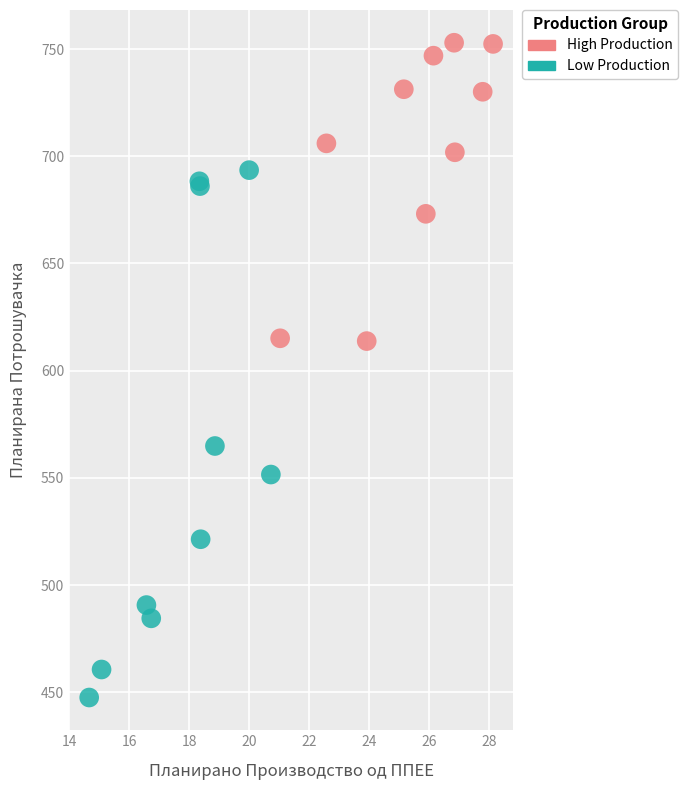

Which series reaches the minimum Y coordinate?

Low Production